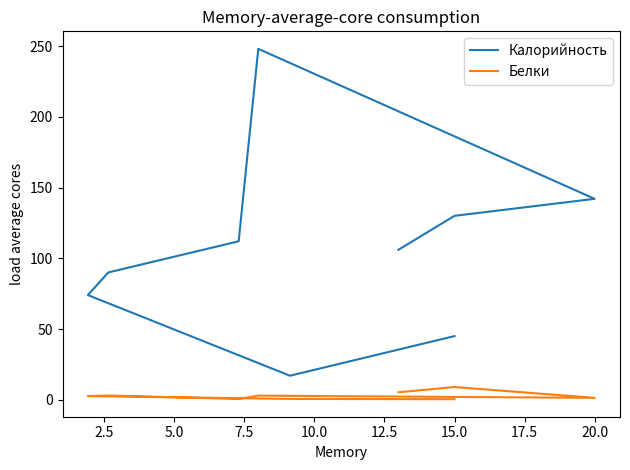

What are all the series names shown in the legend?

Калорийность, Белки